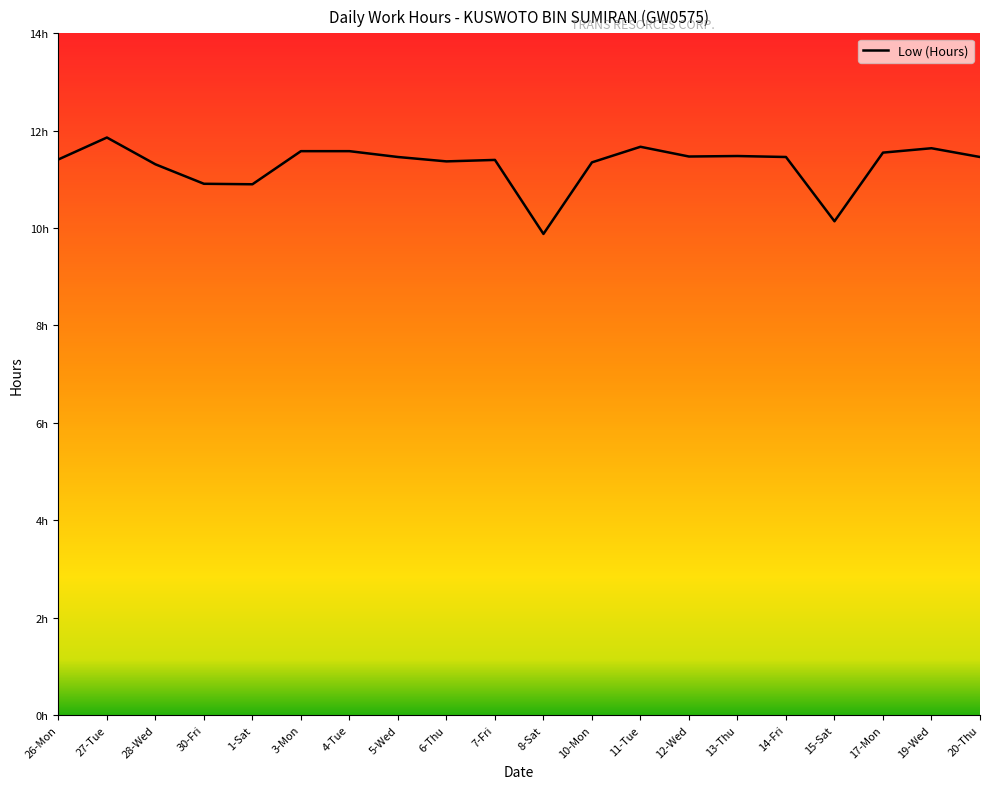

What is the average value?

11.3